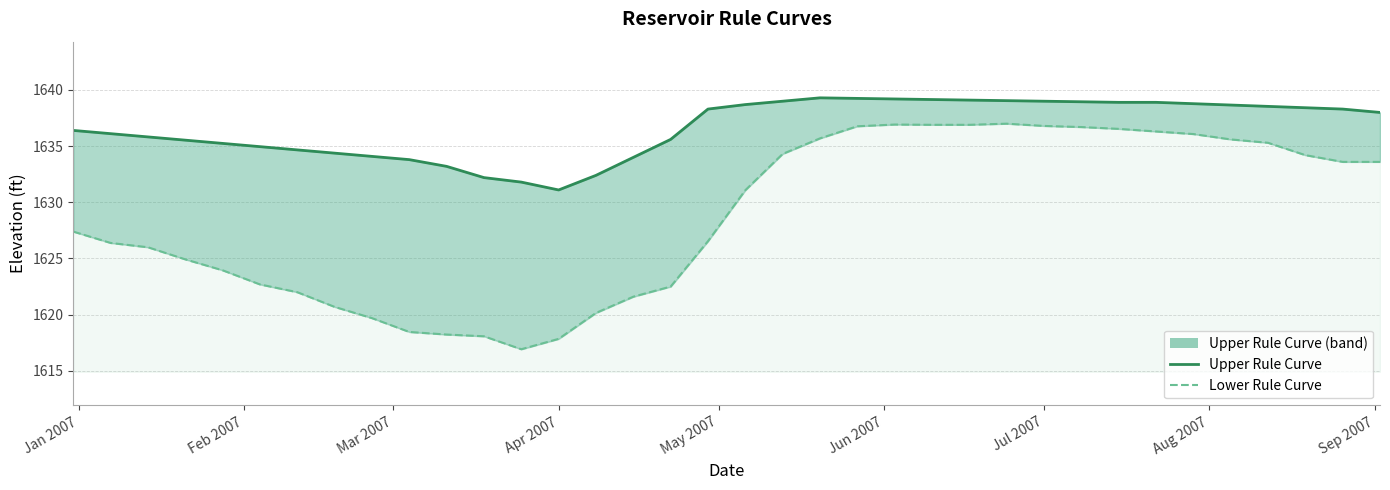

True or false: Lower Rule Curve line and Upper Rule Curve line intersect in this chart.

False